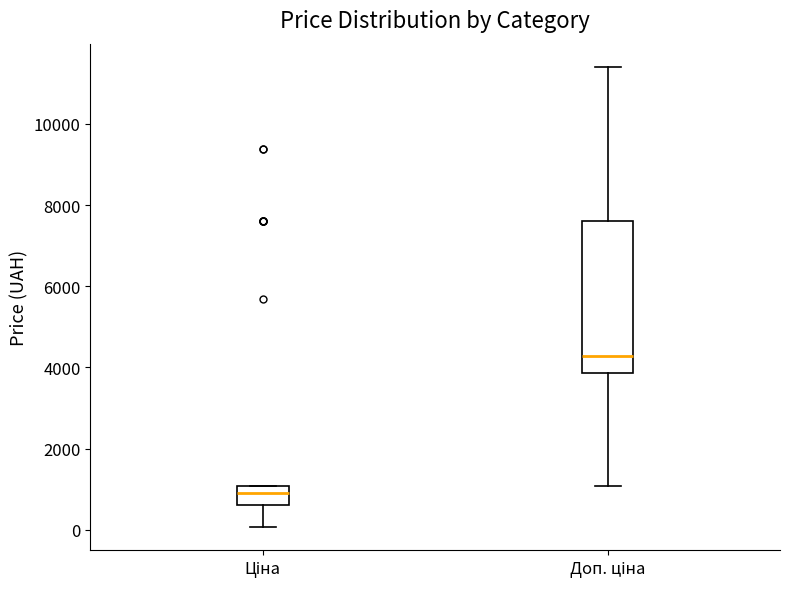

Reading left to right, read every box against the y-axis: the position of its median line, the range the box covers, and the ends of its whiskers. The values are not printed on the chart, so give them approximately, as read against the axis.

Ціна: median 800, box 600 to 1000, whiskers 0 to 1000
Доп. ціна: median 4200, box 3800 to 7600, whiskers 1000 to 11400